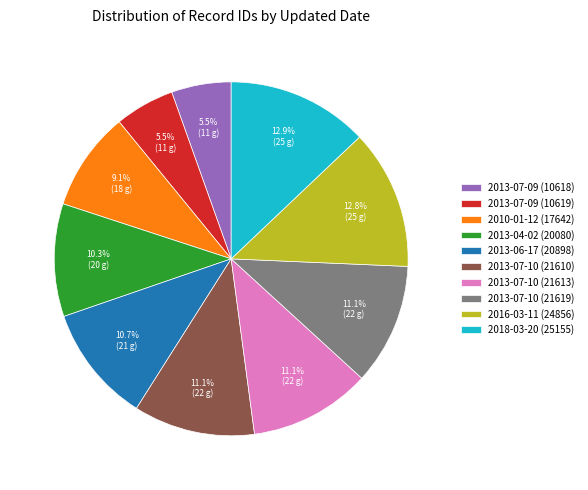

How much of the chart is everything except 2010-01-12 (17642)?

90.9%